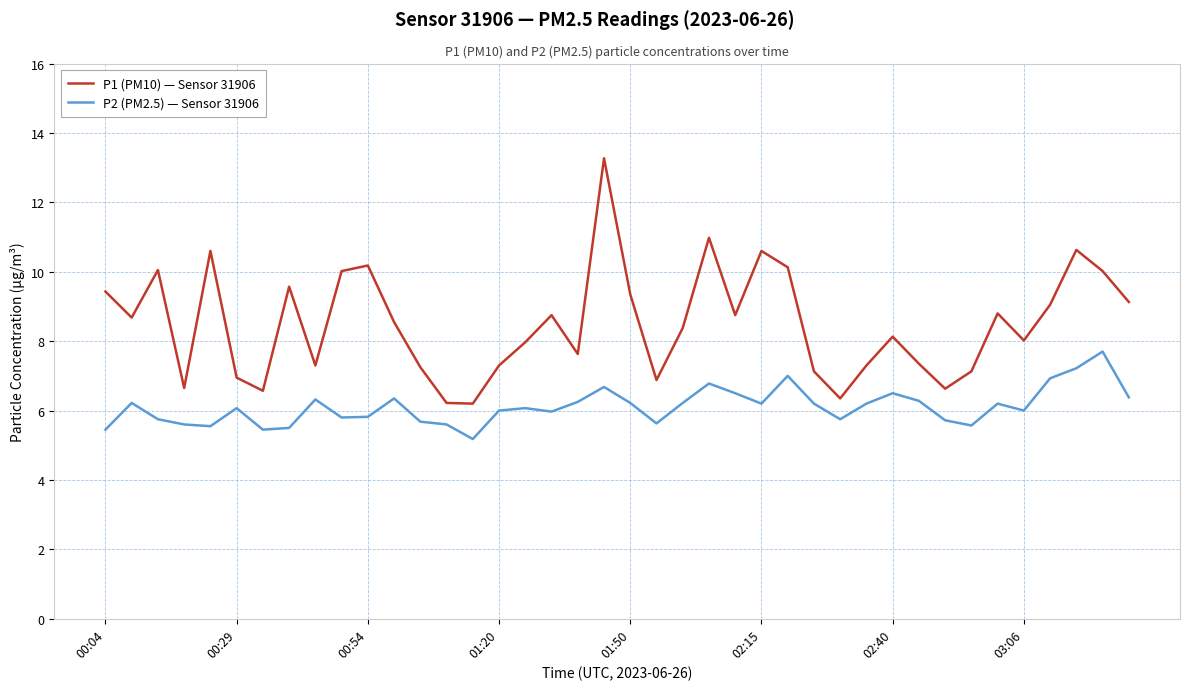

How many series are shown in this chart?

2